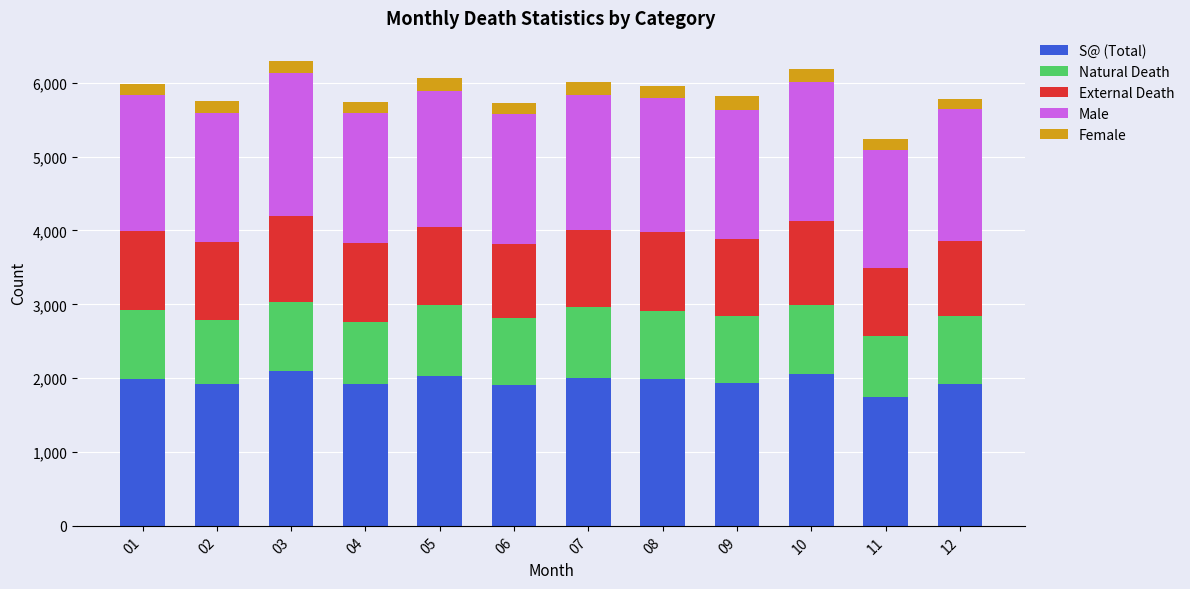

What are all the series names shown in the legend?

S@ (Total), Natural Death, External Death, Male, Female